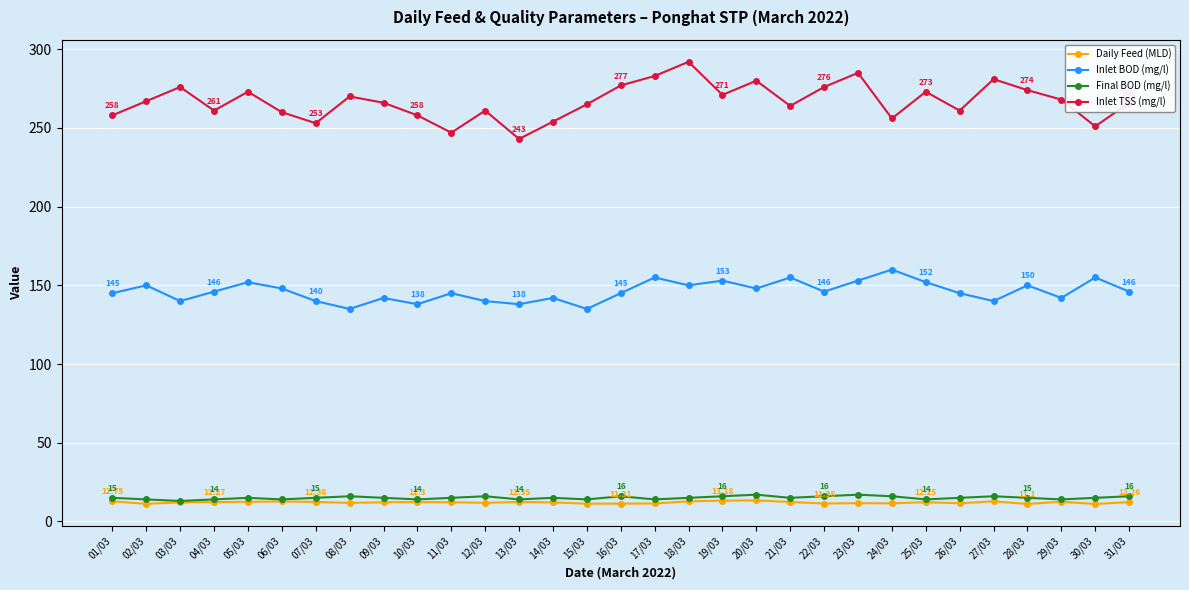

Does the chart have visible grid lines?

Yes